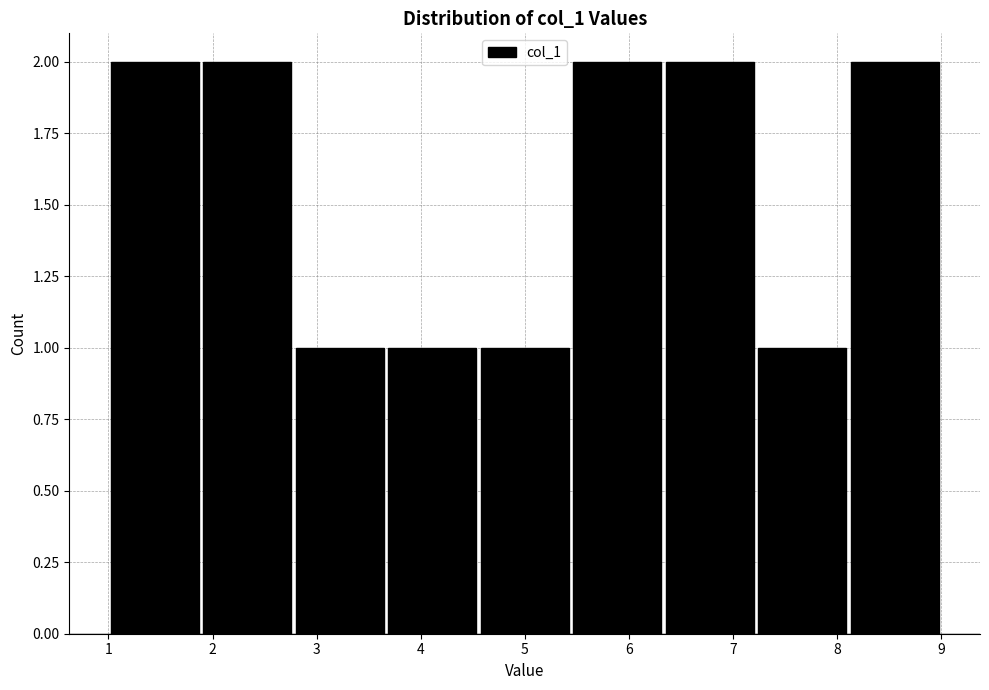

How tall is the bar that spans 1.0 to 1.9 on the x-axis? Neither the bar edges nor the heights are printed on the chart, so give them approximately, as read against the axes.

2